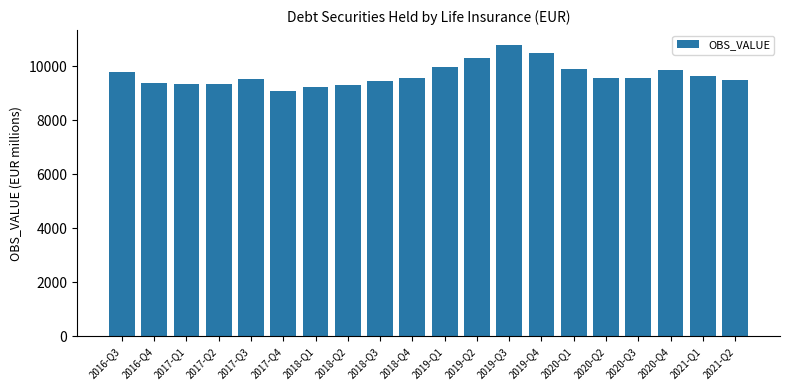

What is the value of the 13th bar from the left?

10802.1